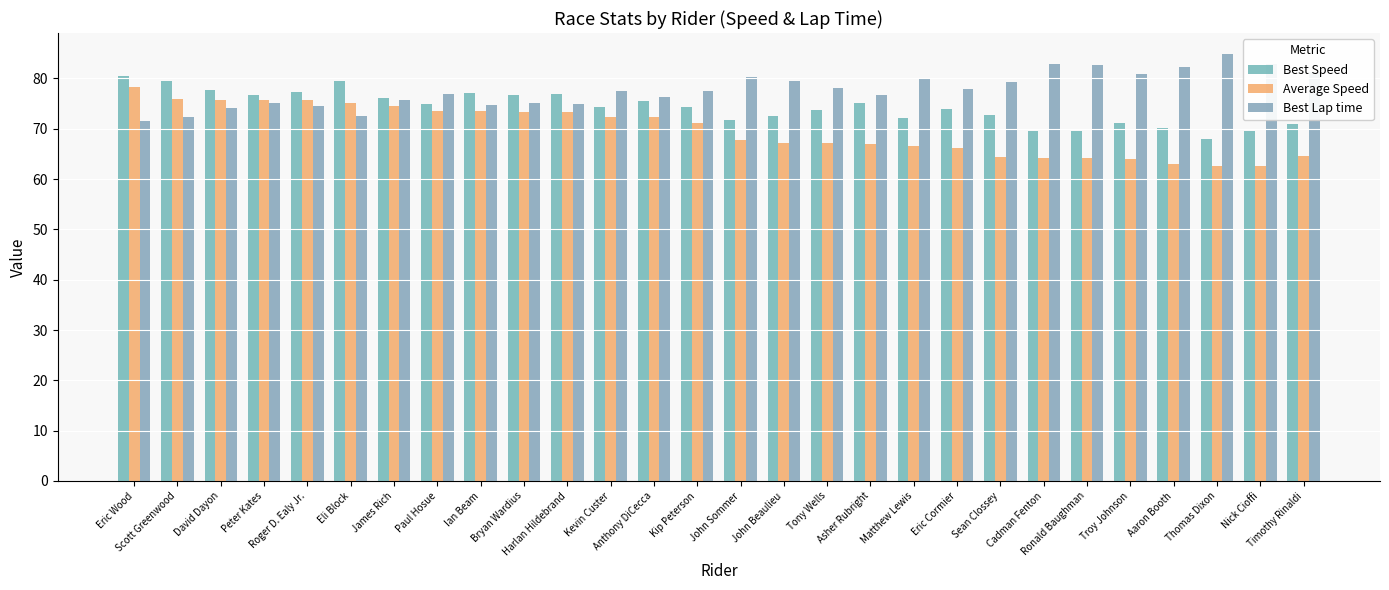

Is the value of Best Speed at Ronald Baughman greater than the value of Best Lap time at Bryan Wardius?

No